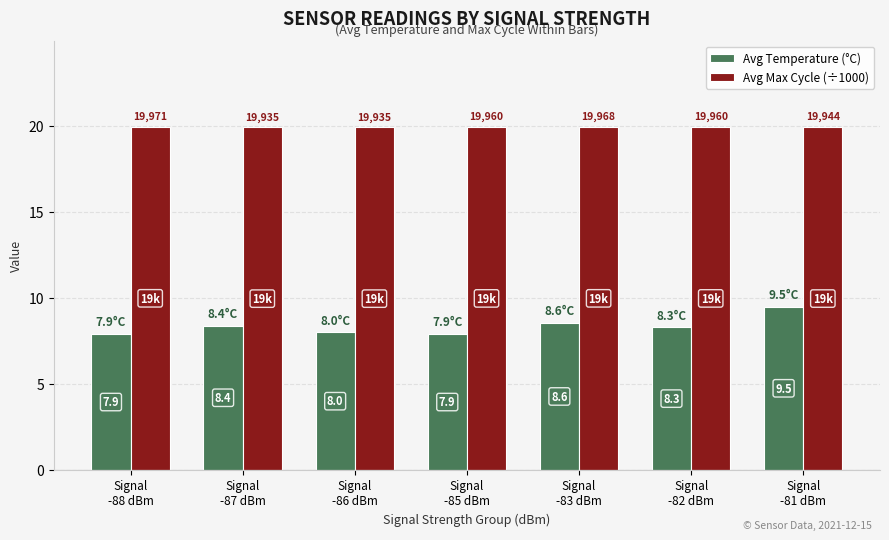

How many Avg Max Cycle (÷1000) values are between 19 and 20?

7